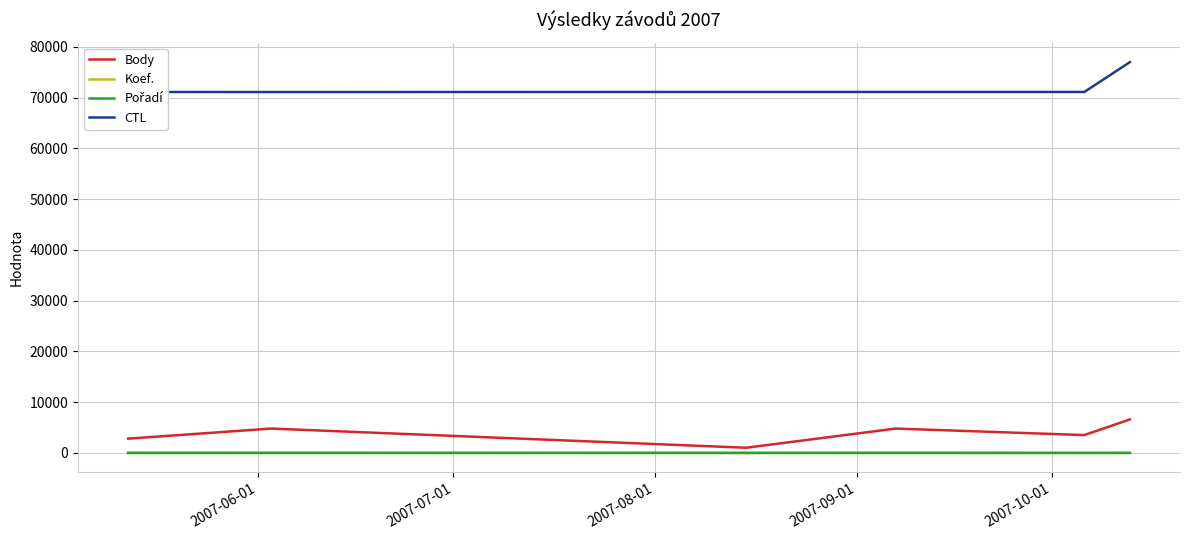

Which series has the widest spread of values?

CTL